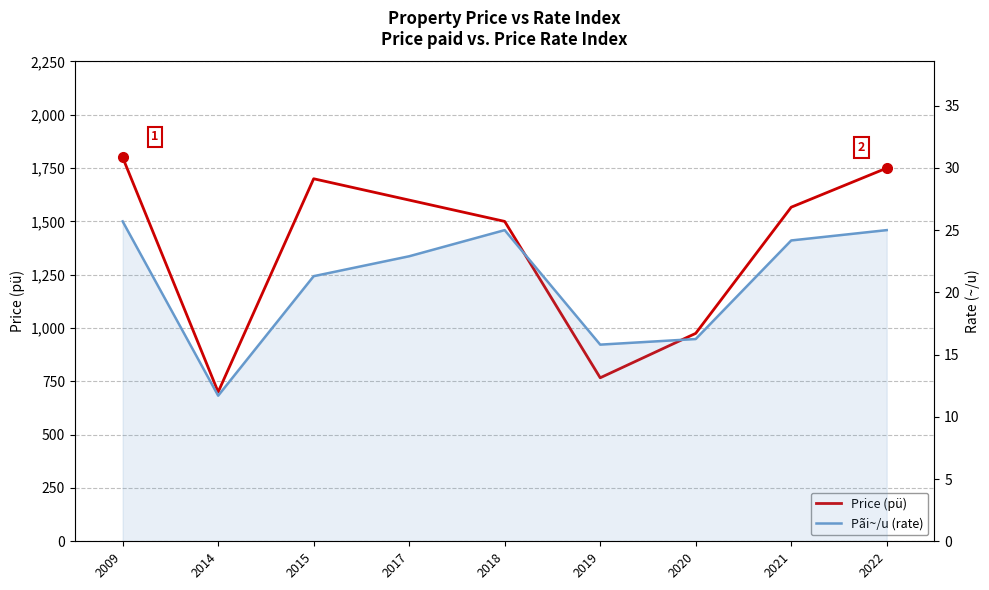

Which series has the largest total across all categories?

Price (pü)